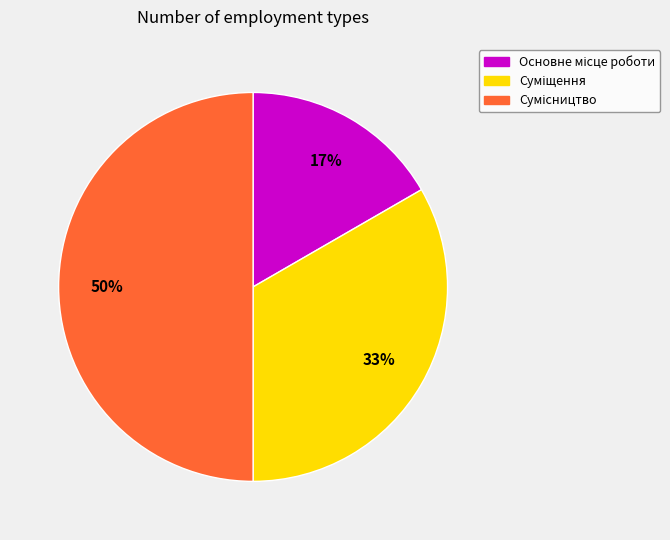

To the nearest percent, what is the difference between the largest and smallest slice percentages?

33%